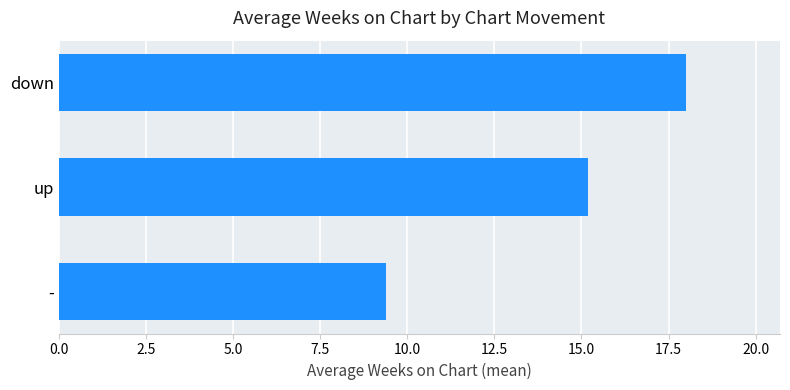

What is the approximate value at down?

18.0